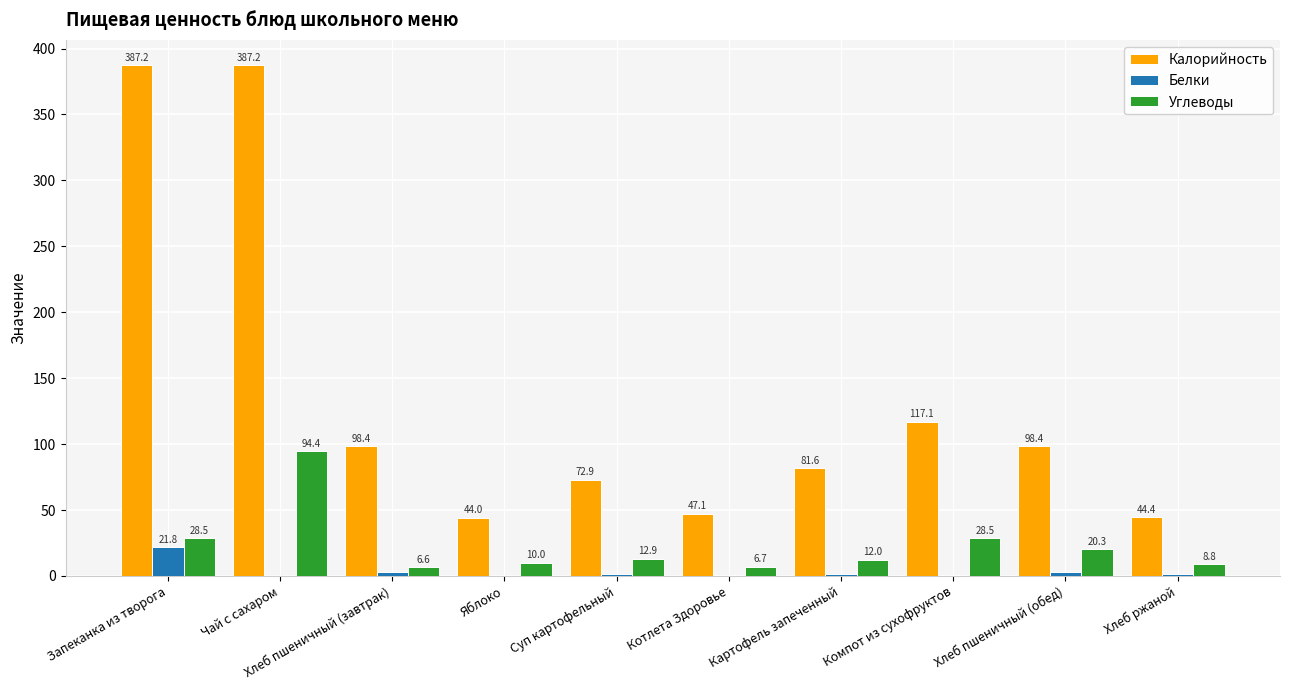

How many distinct data groups are displayed?

3